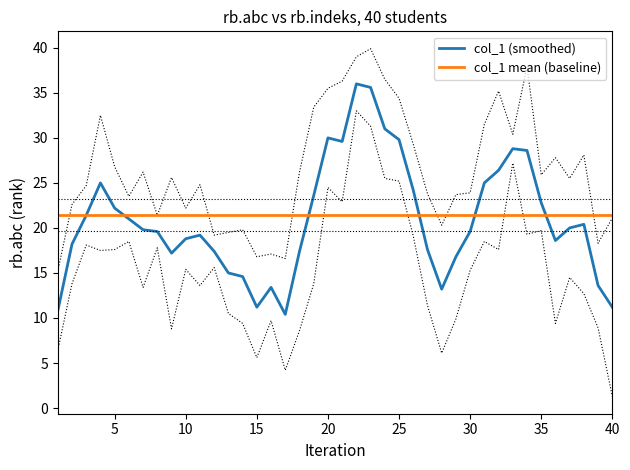

At which label does col_1 reach its minimum?

17